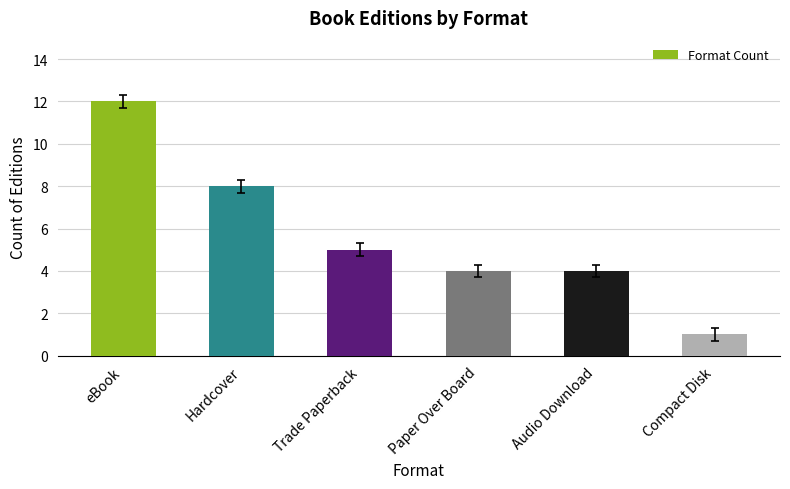

What is the label of the 1st bar from the left?

eBook